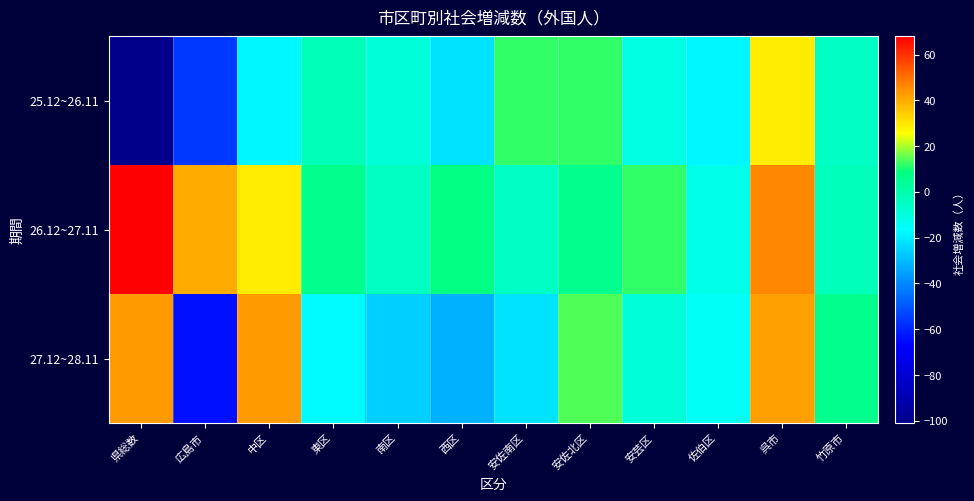

At which category is the sum across all series the highest?

呉市